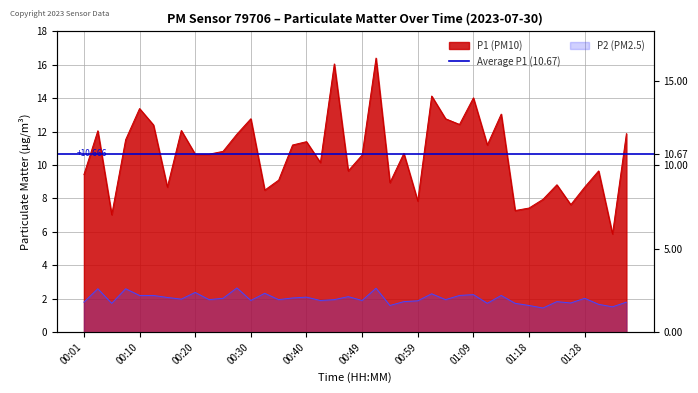

What is the value of the P2 point at the 21st from the left?

1.9